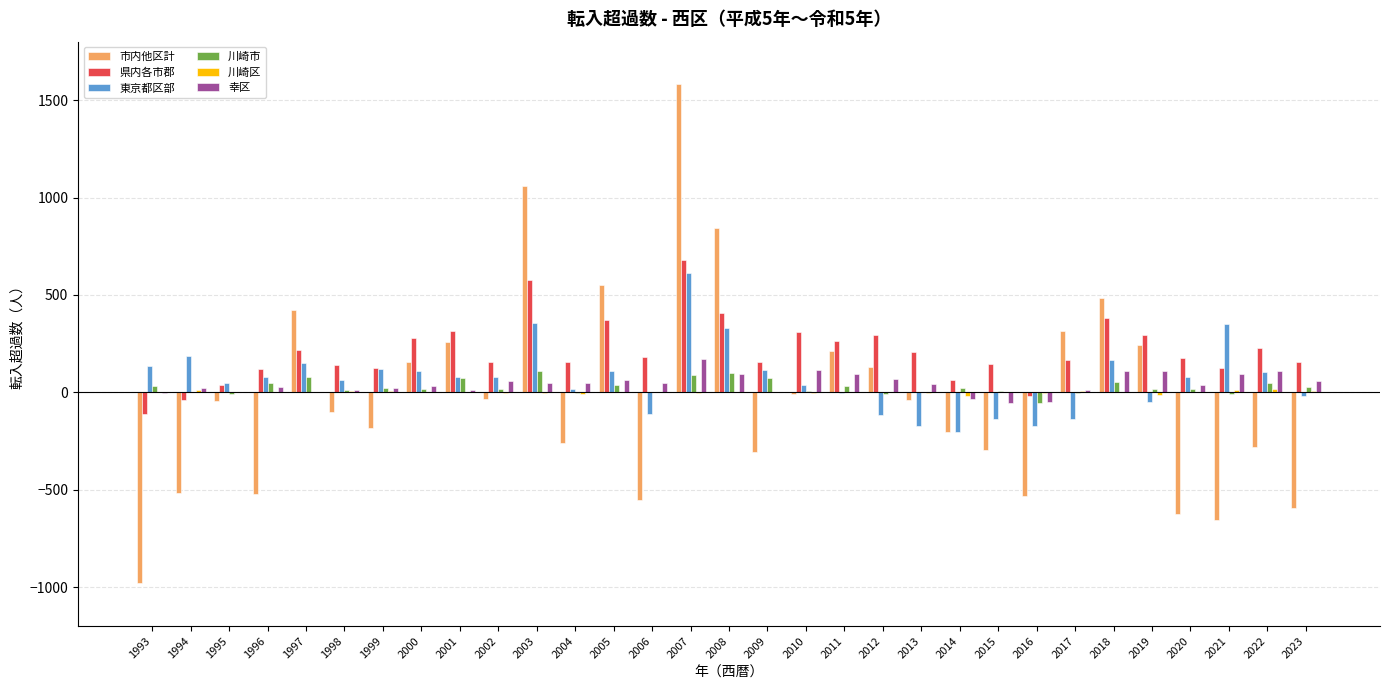

How many values in 県内各市郡 are above zero?

28